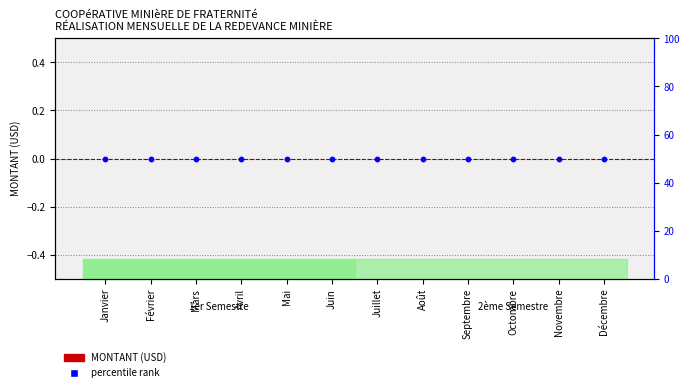

What is the total value across all series at Janvier?

50